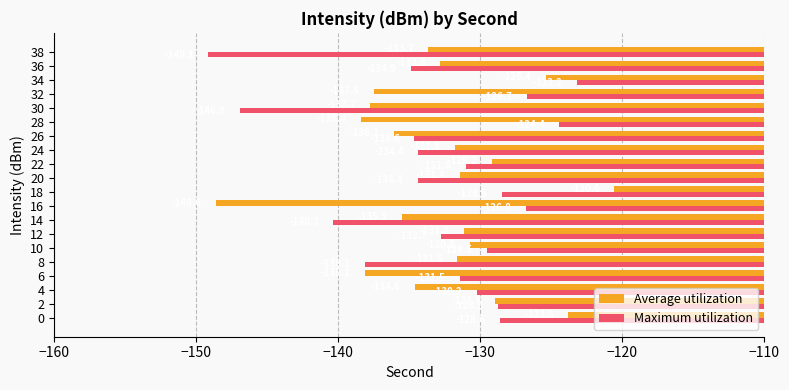

What is the difference between the highest and lowest values at 32?

10.8